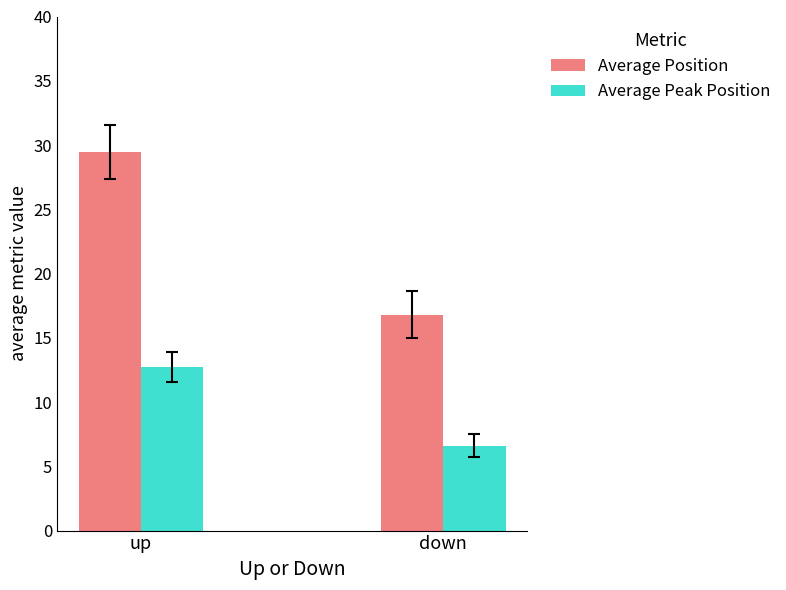

Where is Average Position nearest to the value 23?

down